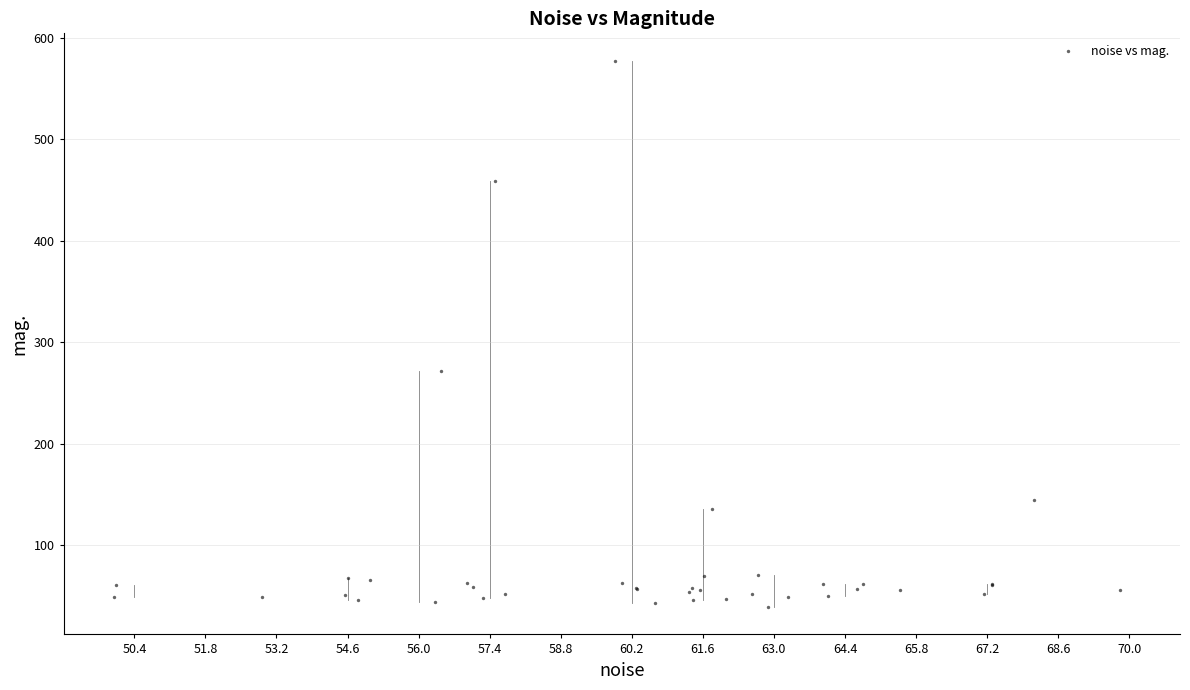

What Y value in the scatter plot is closest to 308?

271.9